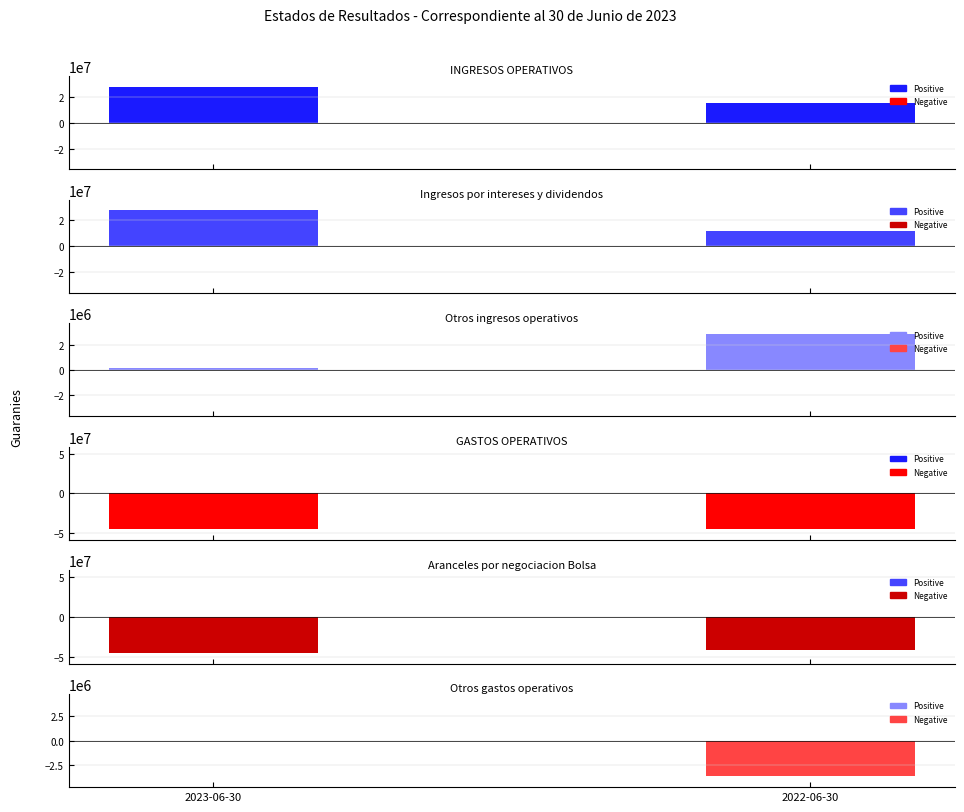

What is the sum of the GASTOS OPERATIVOS values at 2022-06-30 and 2023-06-30?

-89221750